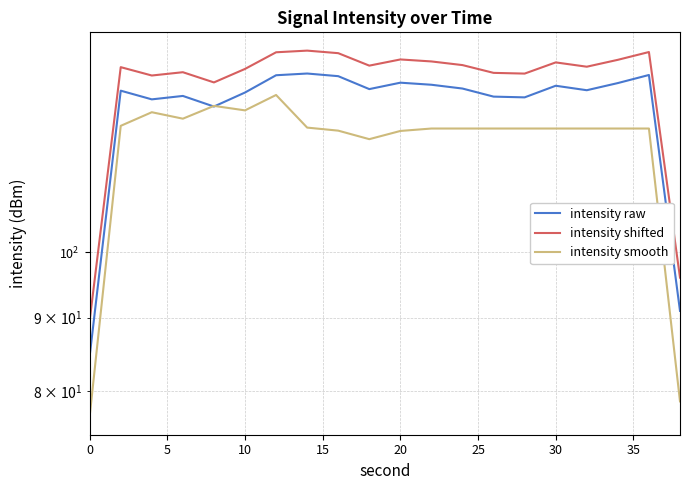

What is the difference between the maximum and second lowest values in the intensity smooth series?

50.1